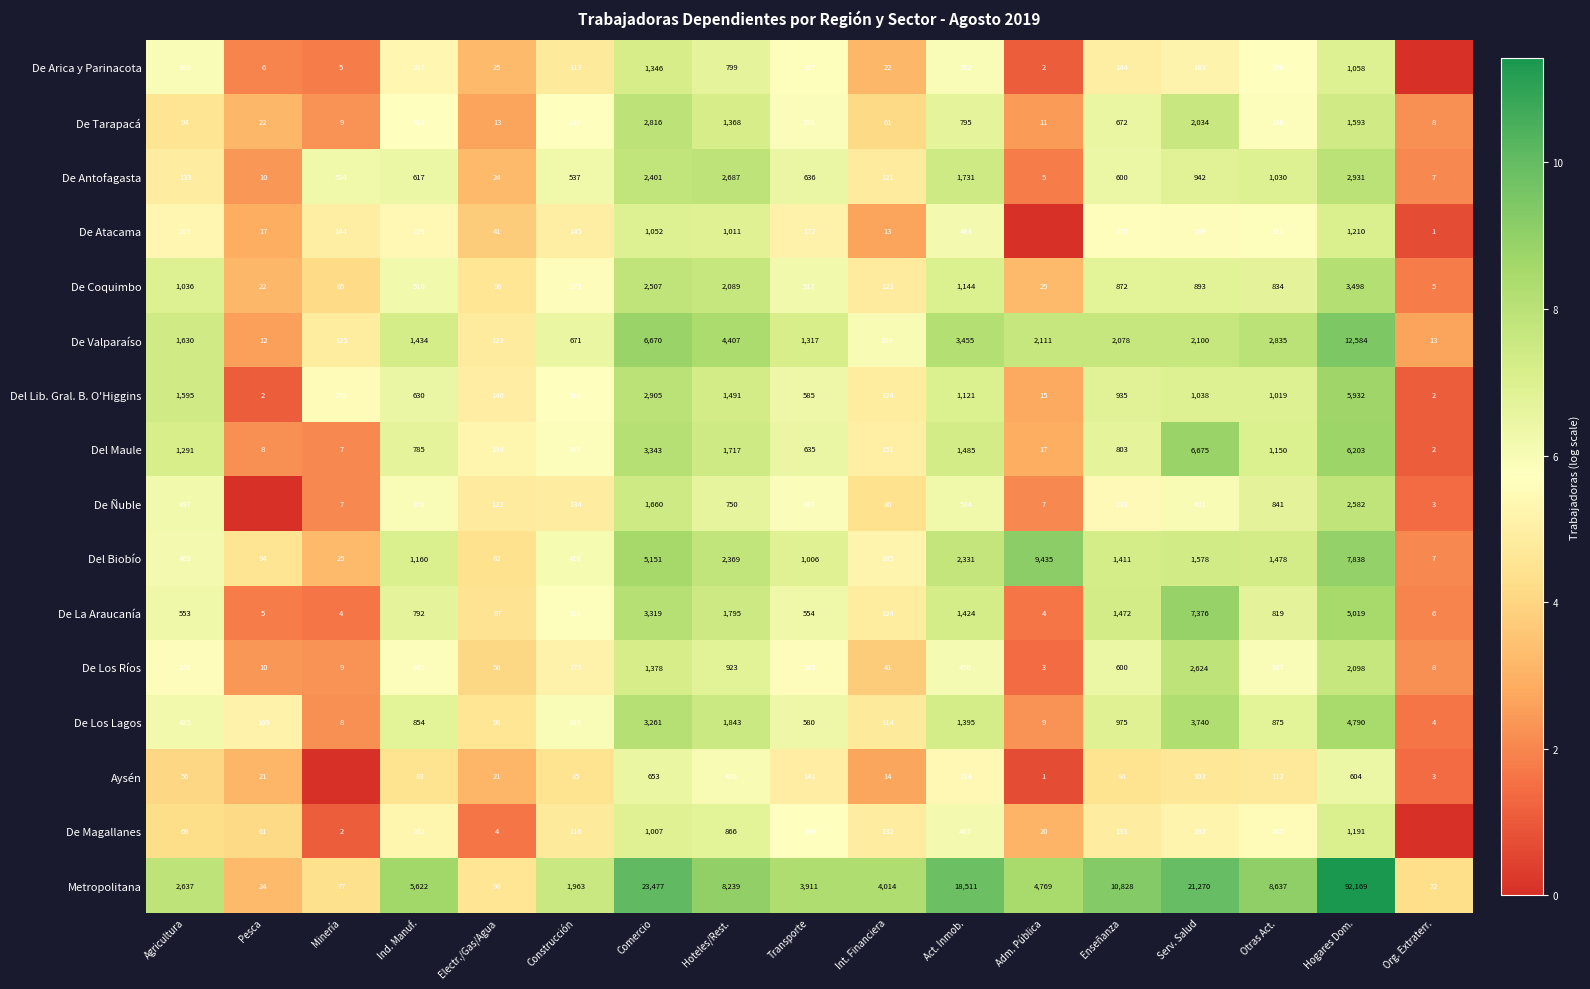

How many data points does each series have?

17